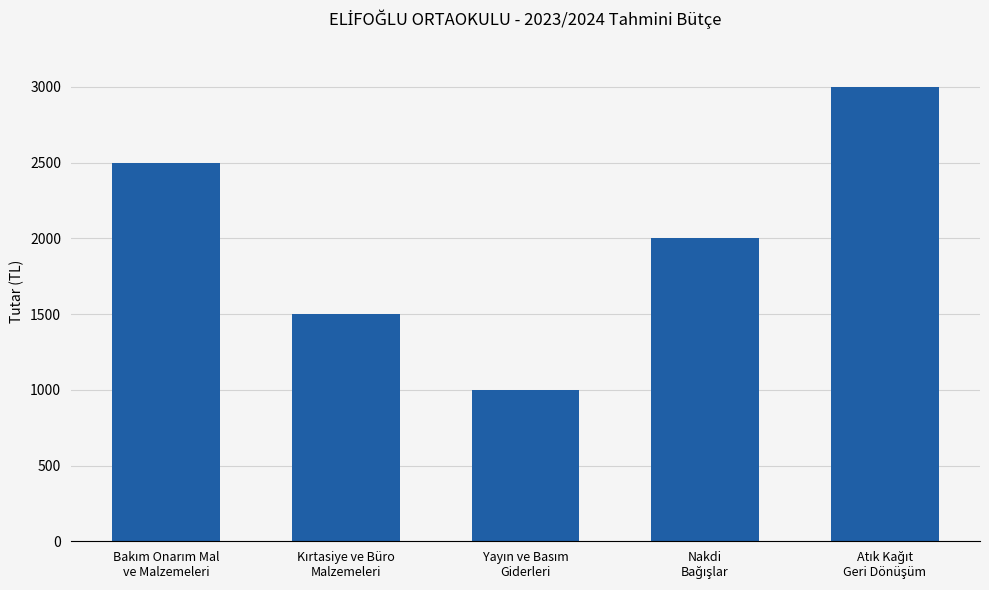

What is the average value?

2000